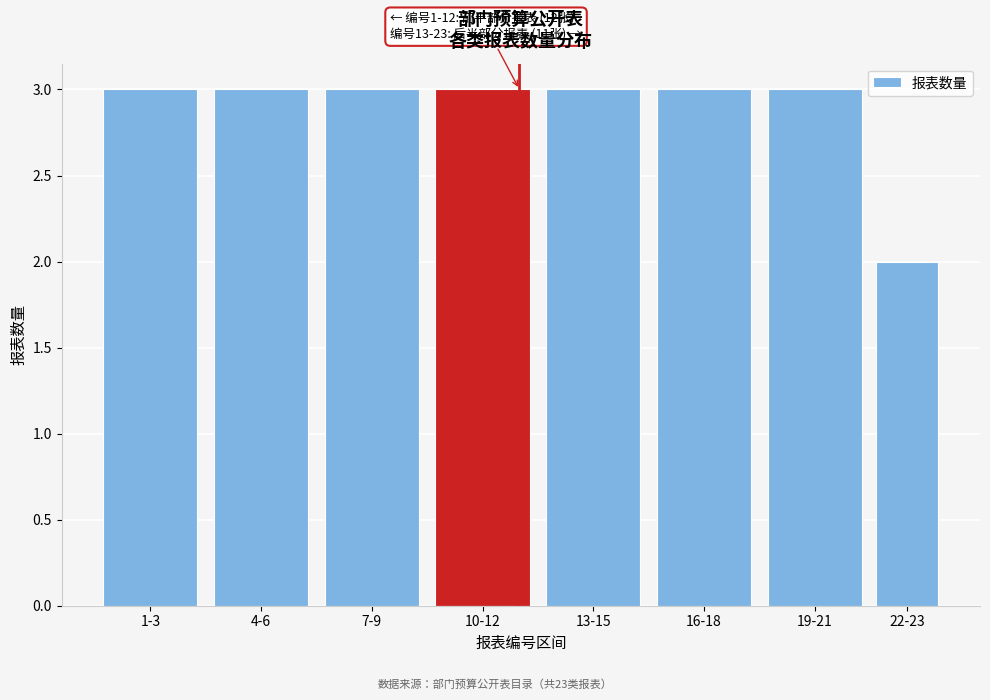

Reading left to right, list all the values displayed in this chart.

1-3=3	4-6=3	7-9=3	10-12=3	13-15=3	16-18=3	19-21=3	22-23=2